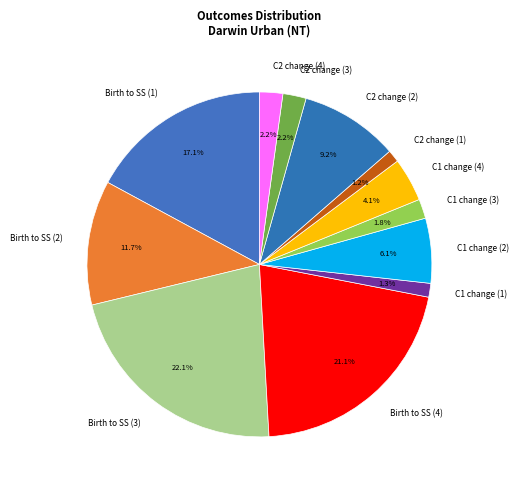

Is there any slice that represents more than half of the pie?

No